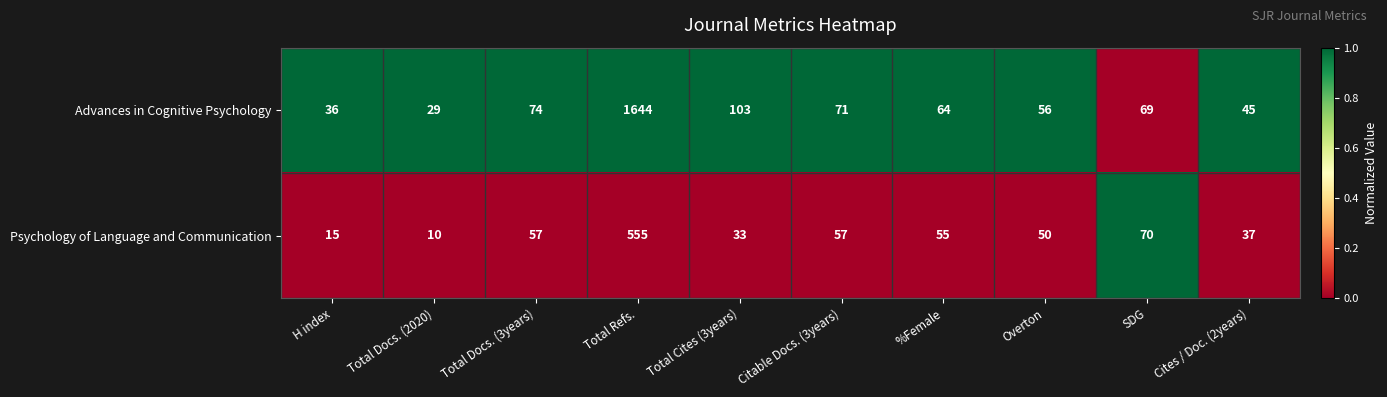

Rank the series by their average value, from highest to lowest.

Advances in Cognitive Psychology, Psychology of Language and Communication